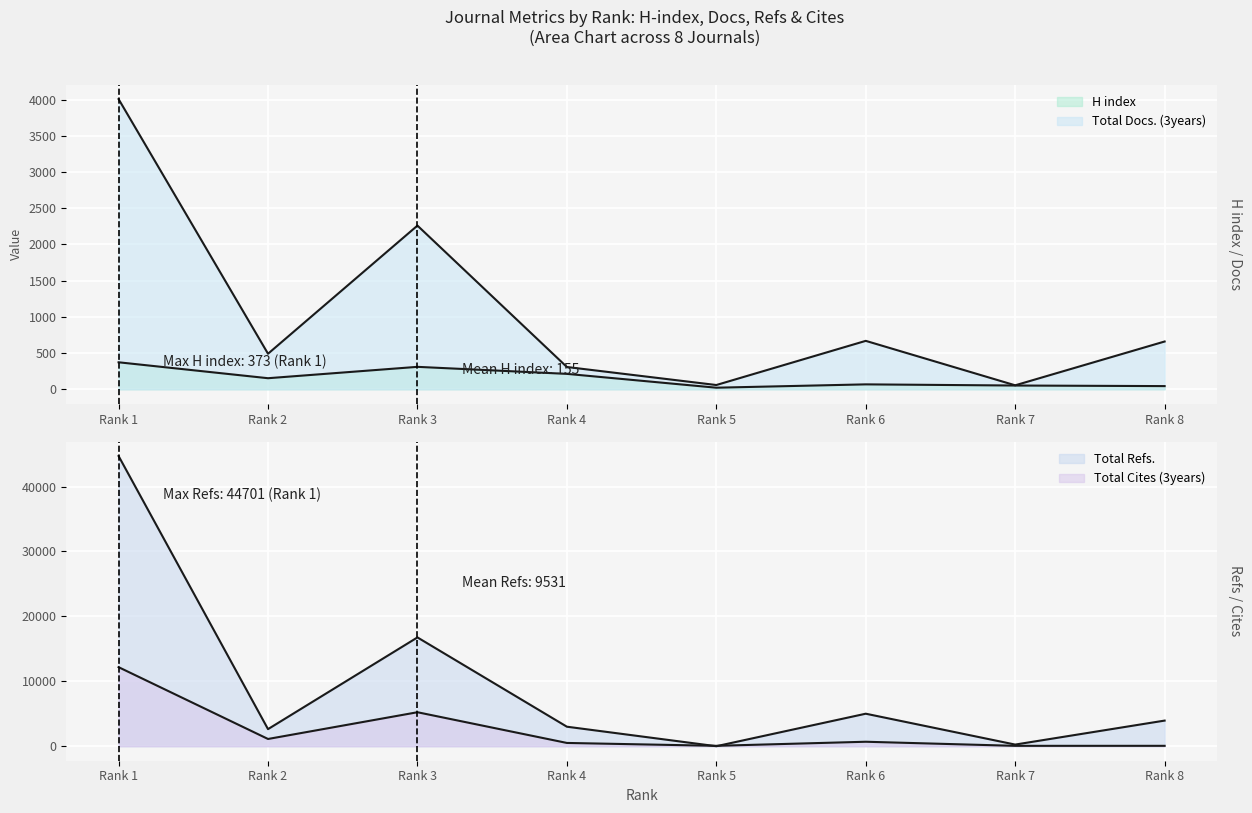

True or false: Total Cites (3years) has a value of 4934 at Rank 1.

False